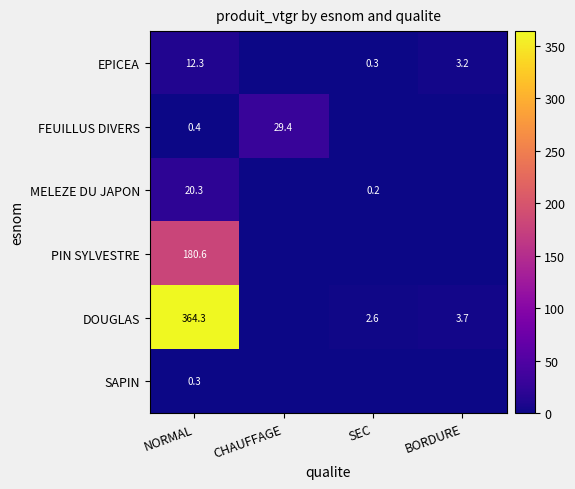

At NORMAL, list the series in order from smallest to largest.

SAPIN, FEUILLUS DIVERS, EPICEA, MELEZE DU JAPON, PIN SYLVESTRE, DOUGLAS